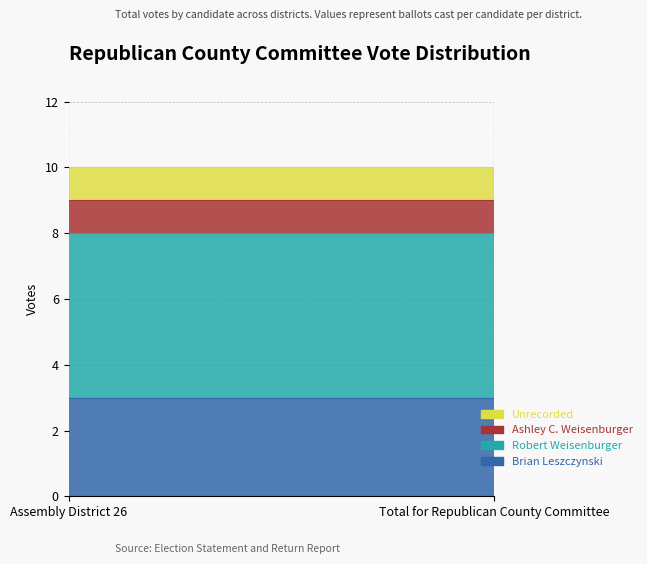

Reading left to right, extract all data points from this chart.

Brian Leszczynski: 3	3
Robert Weisenburger: 5	5
Ashley C. Weisenburger: 1	1
Unrecorded: 1	1